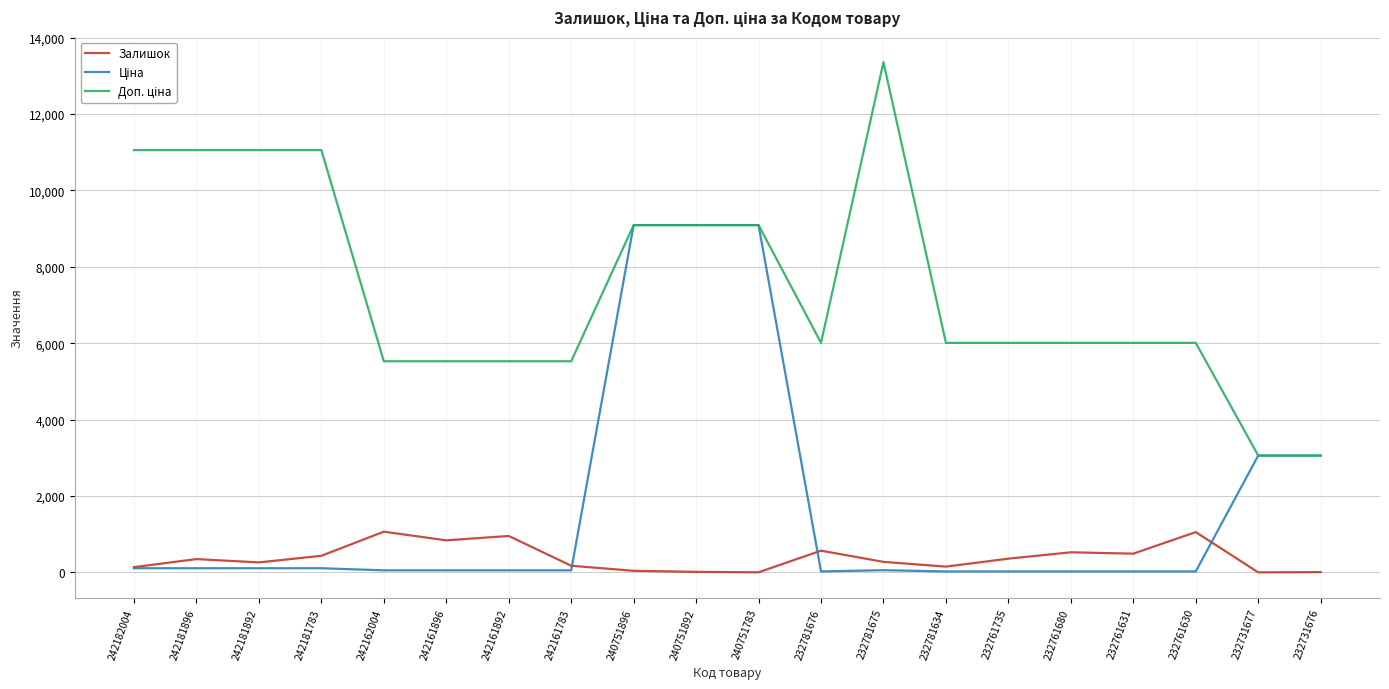

What is the greatest value displayed?

13356.0